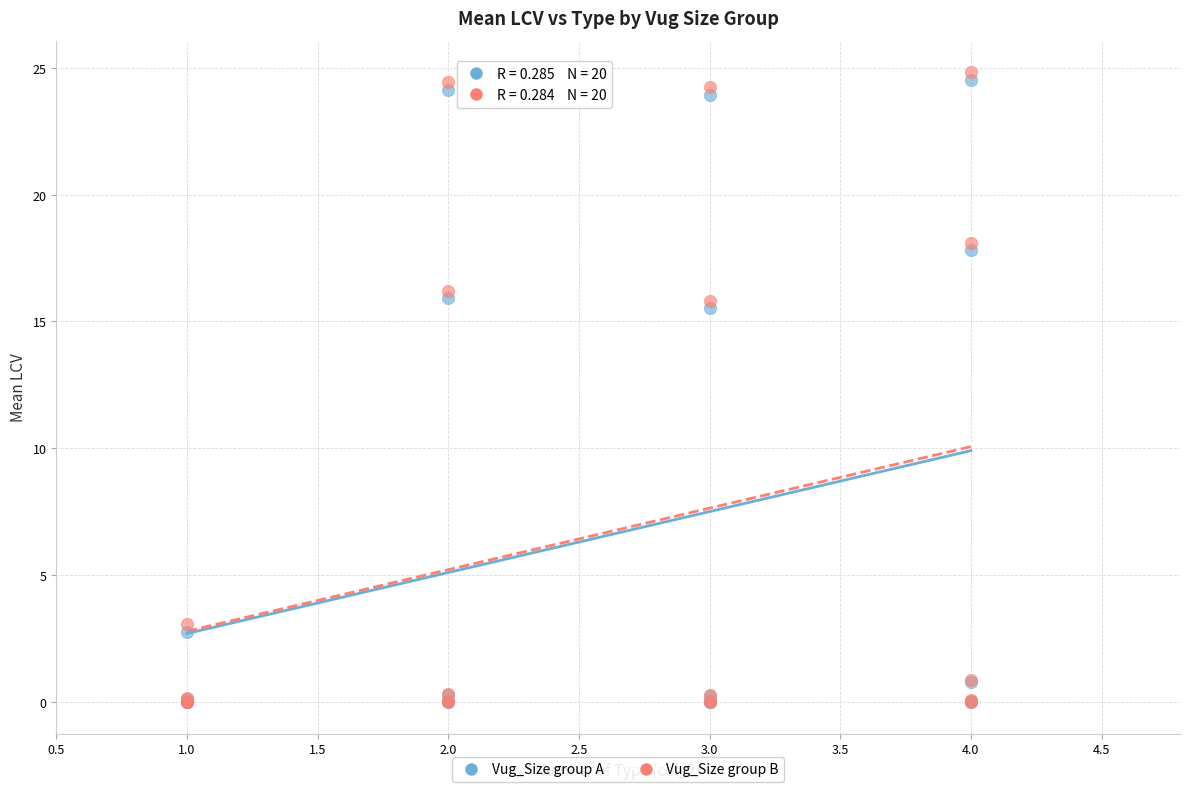

In the Vug_Size group B series, what Y value is closest to 12?

15.8